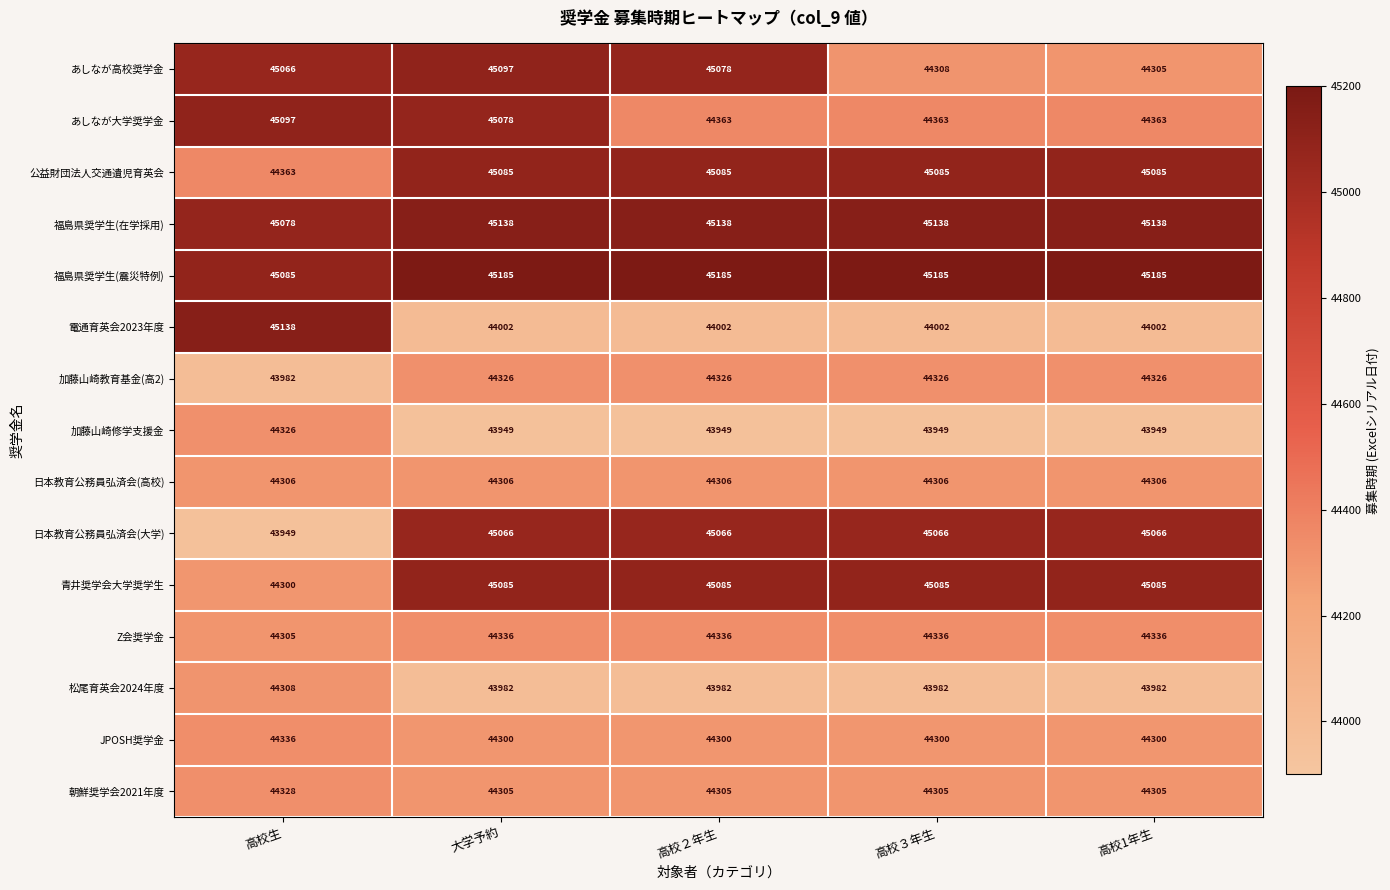

What is the average value of the Z会奨学金 series?

44330